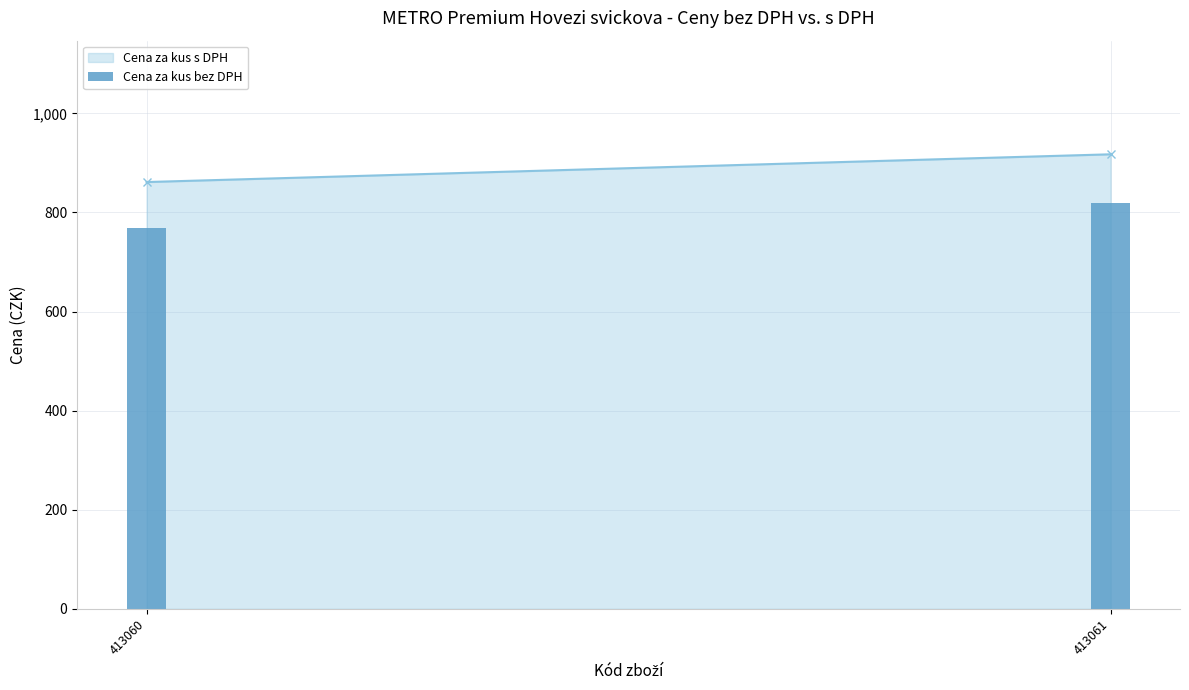

True or false: the data shows 435 at 413060.

False